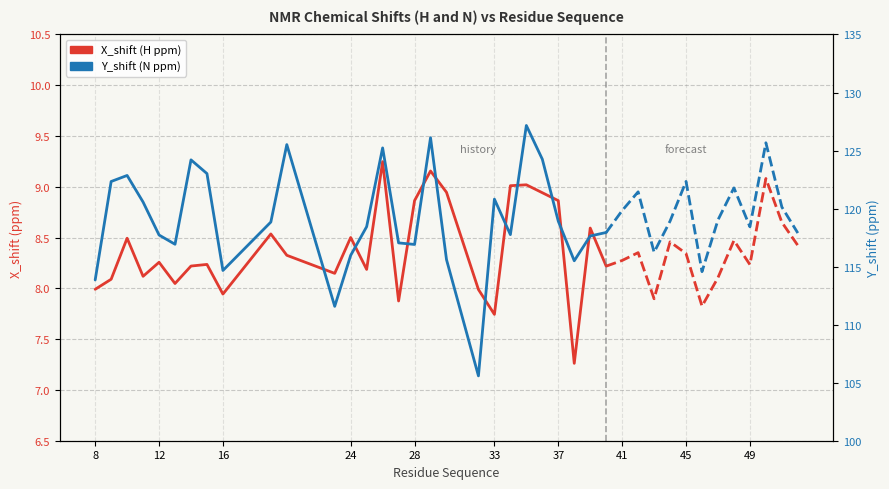

What is the total value across all series at 37?

132.4